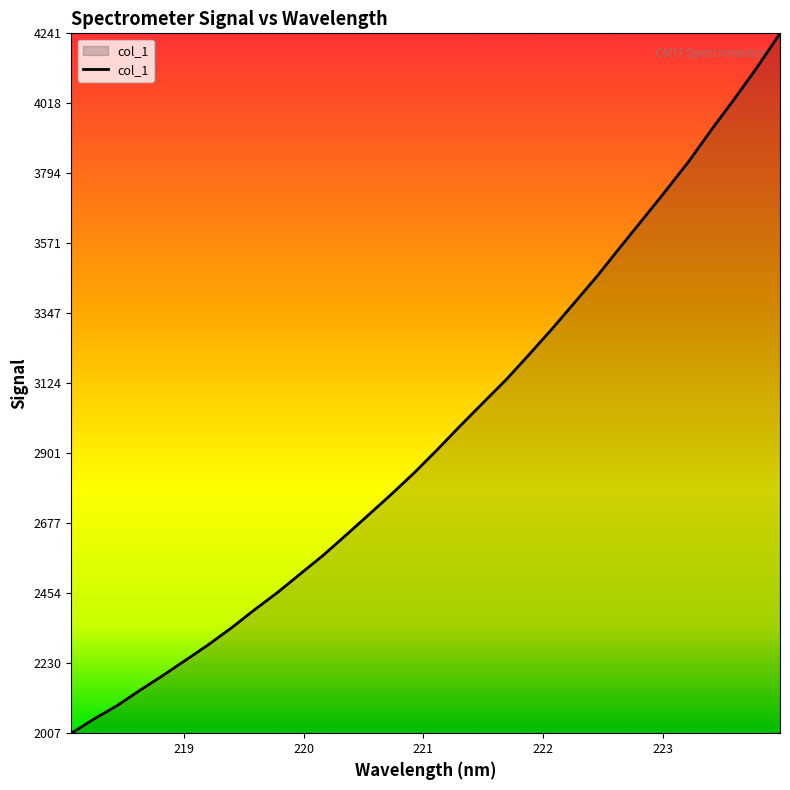

What is the smallest value displayed?

2006.7